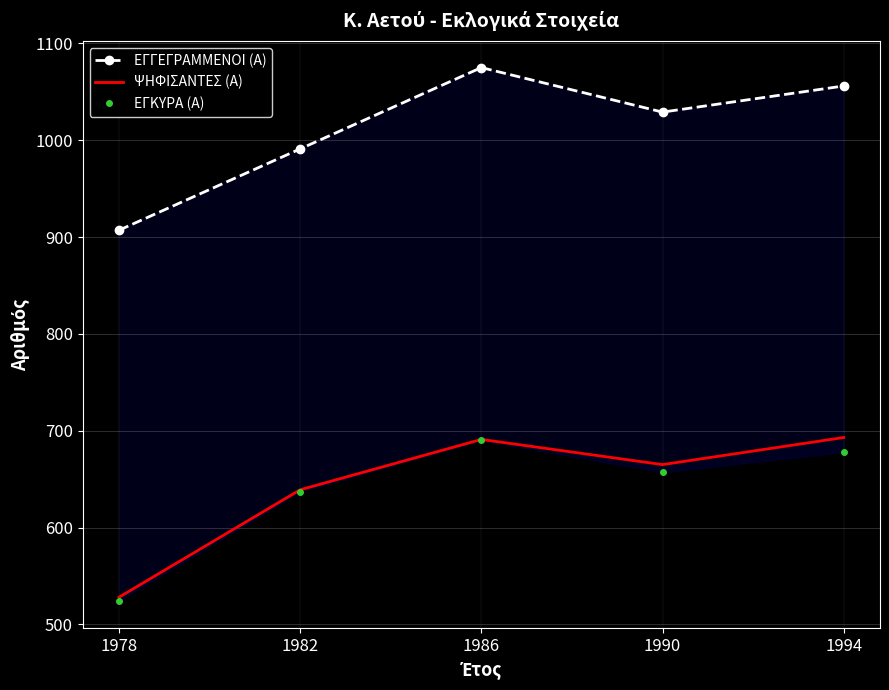

How many categories are shown in the chart?

5